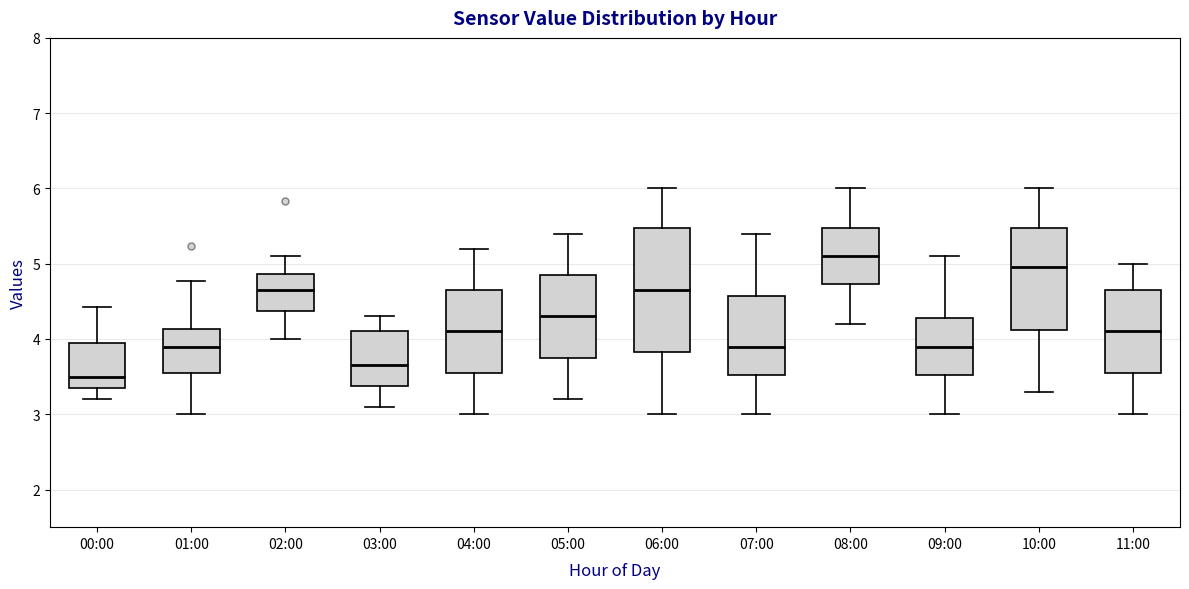

Reading left to right, transcribe this box plot: for each box, give where its median line is, the range the box spans, and where its two whiskers end, as read against the y-axis. The values are not printed on the chart, so give them approximately, as read against the axis.

00:00: median 3.5, box 3.4 to 3.9, whiskers 3.2 to 4.4
01:00: median 3.9, box 3.6 to 4.1, whiskers 3.0 to 4.8
02:00: median 4.7, box 4.4 to 4.9, whiskers 4.0 to 5.1
03:00: median 3.7, box 3.4 to 4.1, whiskers 3.1 to 4.3
04:00: median 4.1, box 3.6 to 4.7, whiskers 3.0 to 5.2
05:00: median 4.3, box 3.8 to 4.9, whiskers 3.2 to 5.4
06:00: median 4.7, box 3.8 to 5.5, whiskers 3.0 to 6.0
07:00: median 3.9, box 3.5 to 4.6, whiskers 3.0 to 5.4
08:00: median 5.1, box 4.7 to 5.5, whiskers 4.2 to 6.0
09:00: median 3.9, box 3.5 to 4.3, whiskers 3.0 to 5.1
10:00: median 5.0, box 4.1 to 5.5, whiskers 3.3 to 6.0
11:00: median 4.1, box 3.6 to 4.7, whiskers 3.0 to 5.0